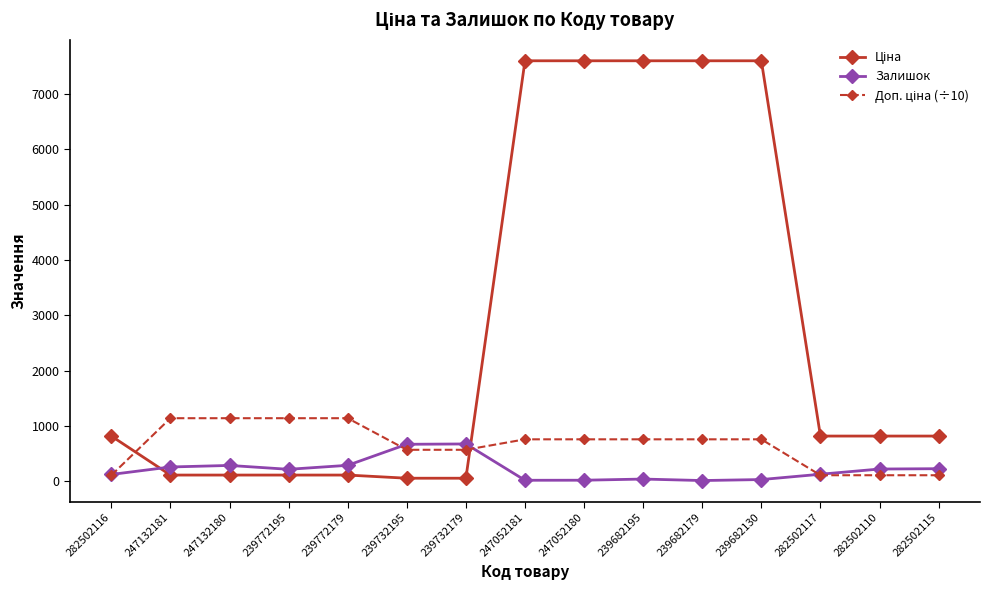

Read the Залишок value at 239732195.

670.0